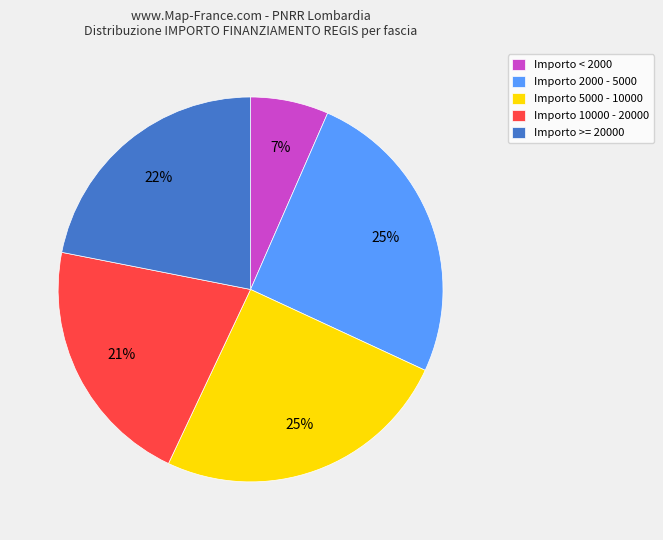

Count the number of slices in the pie.

5